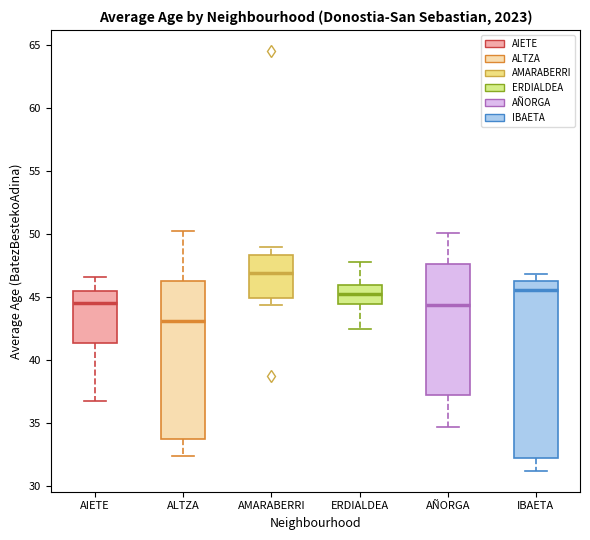

Which box is the tallest, from its lower edge to its upper edge?

IBAETA